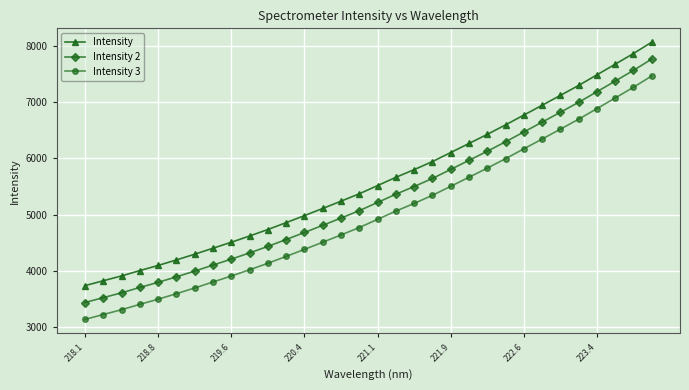

True or false: Intensity 2 has more than 1 interior local peaks.

False